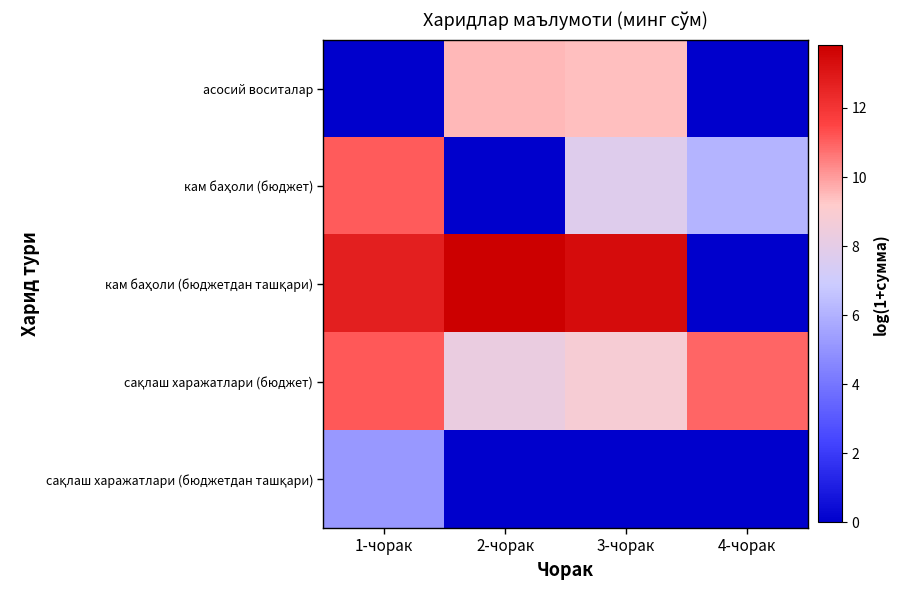

Which series has the widest spread of values?

кам баҳоли (бюджетдан ташқари)